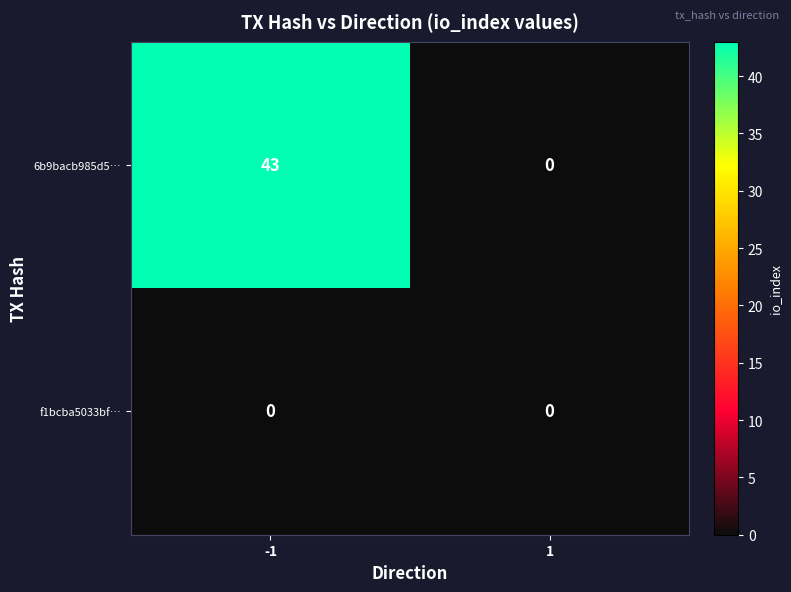

Reading right to left, extract all data points from this chart.

6b9bacb985d5…: 0	43
f1bcba5033bf…: 0	0